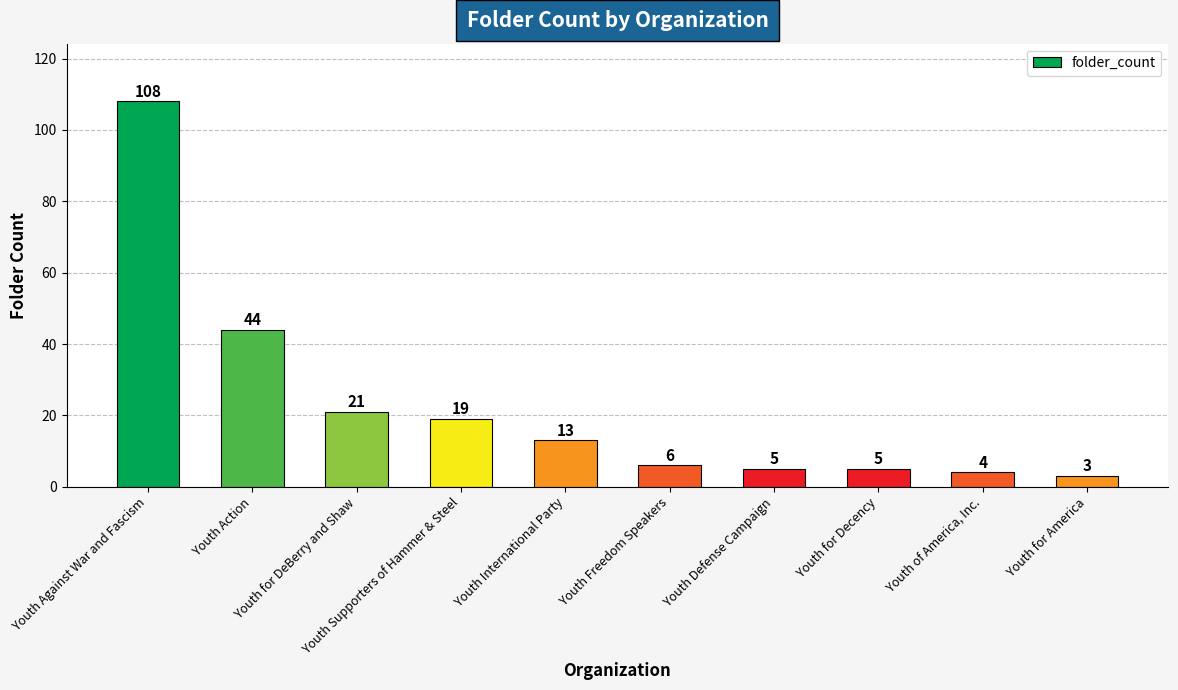

What position from the left is Youth for Decency?

8